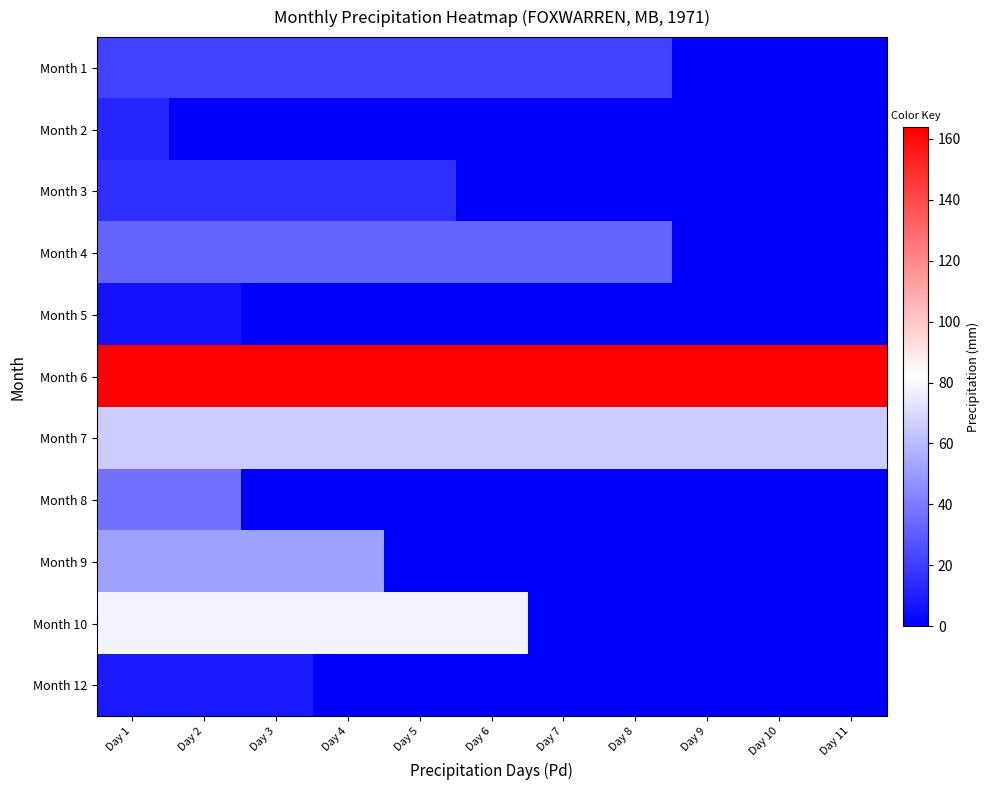

Which label corresponds to the largest value in the chart?

Day 1